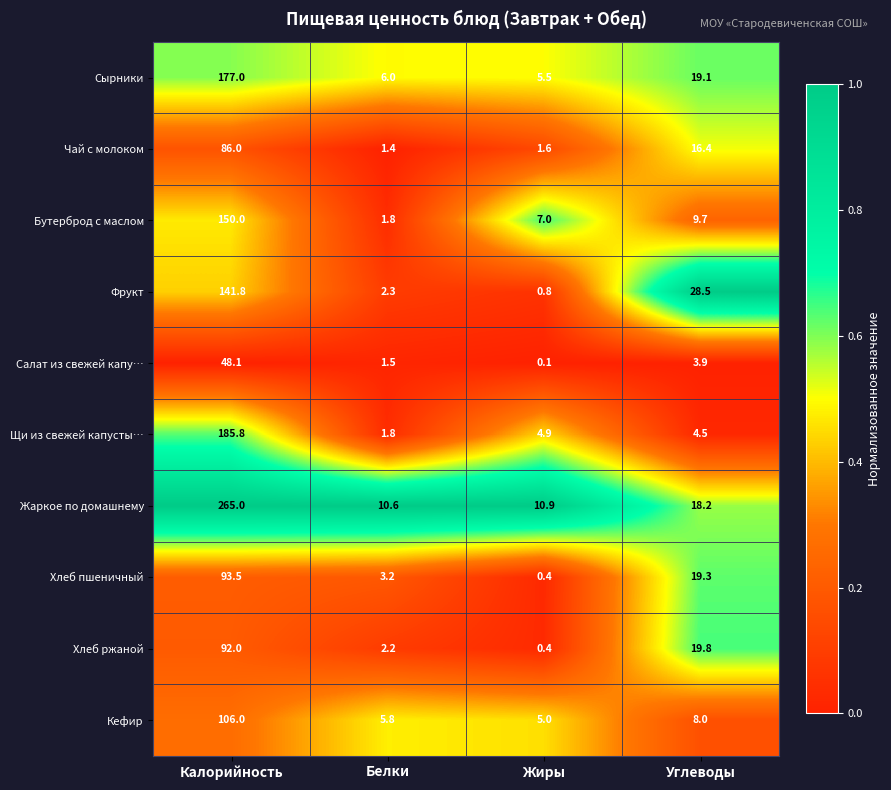

At which category is the sum across all series the highest?

Калорийность